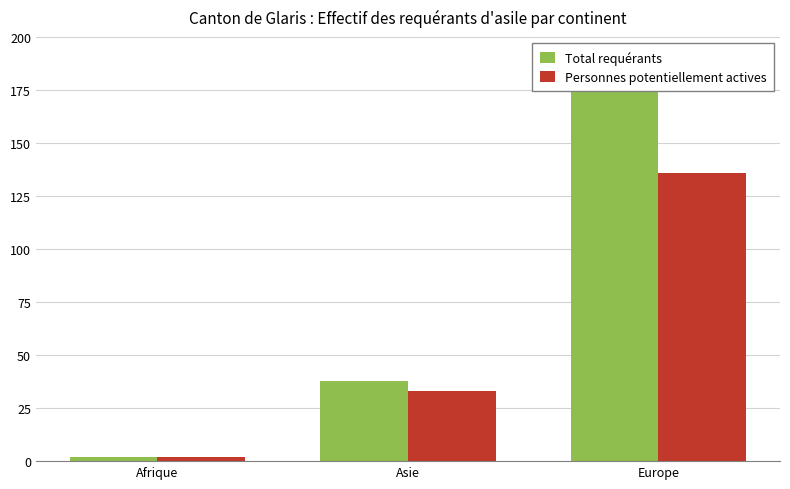

Reading right to left, extract all data points from this chart.

Total requérants: Europe=179	Asie=38	Afrique=2
Personnes potentiellement actives: Europe=136	Asie=33	Afrique=2